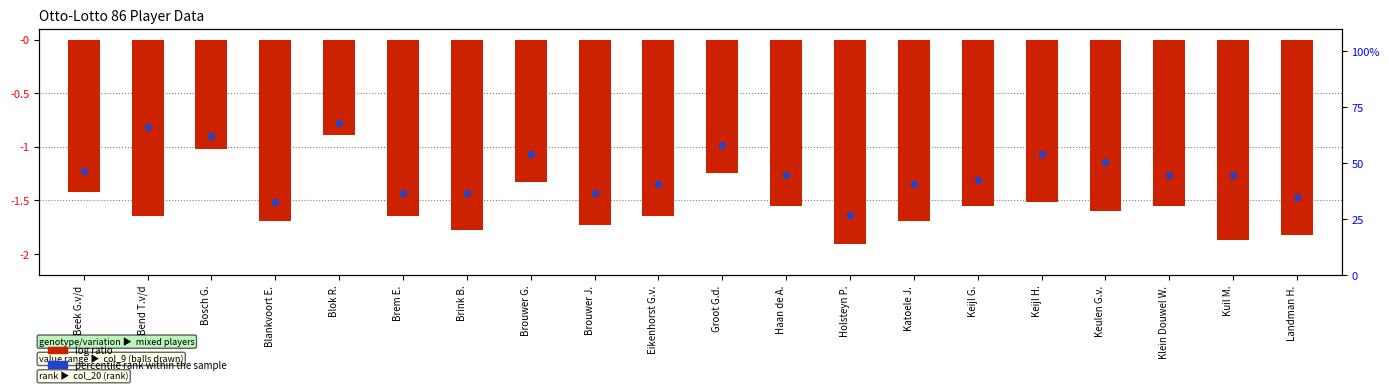

Which series has the largest Y range (max minus min)?

log ratio